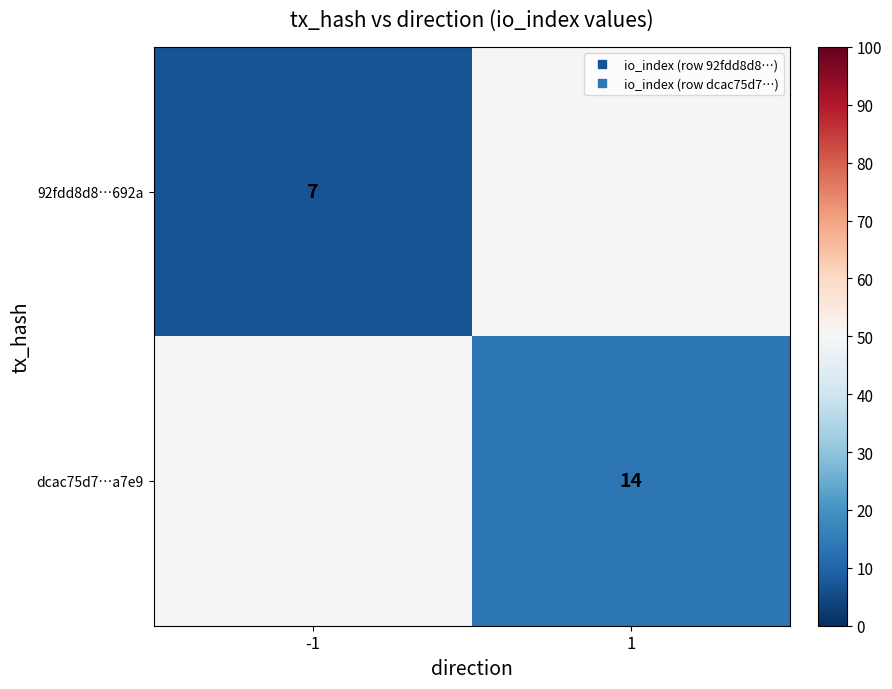

Which has a higher value, 1 or -1?

-1